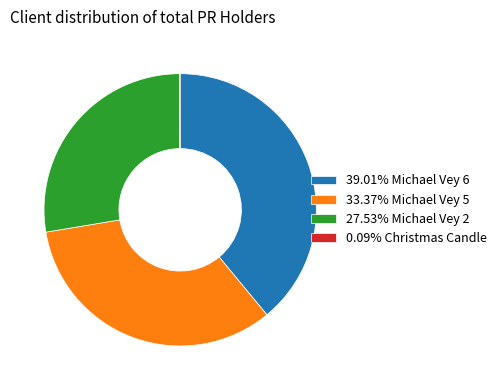

Is there any slice that represents more than half of the pie?

No